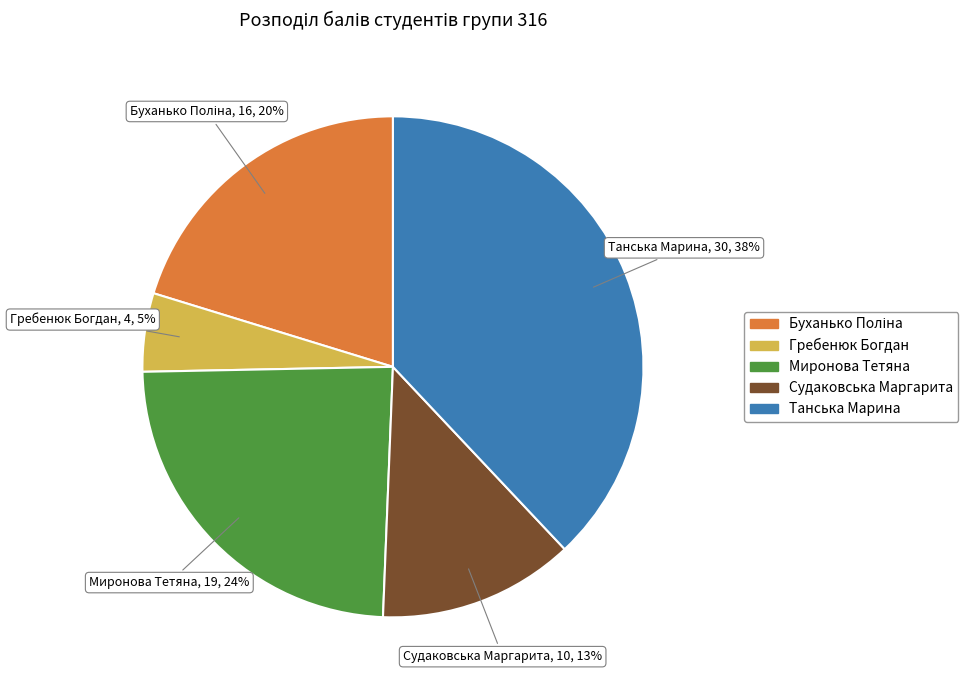

Is there a majority slice in this chart?

No